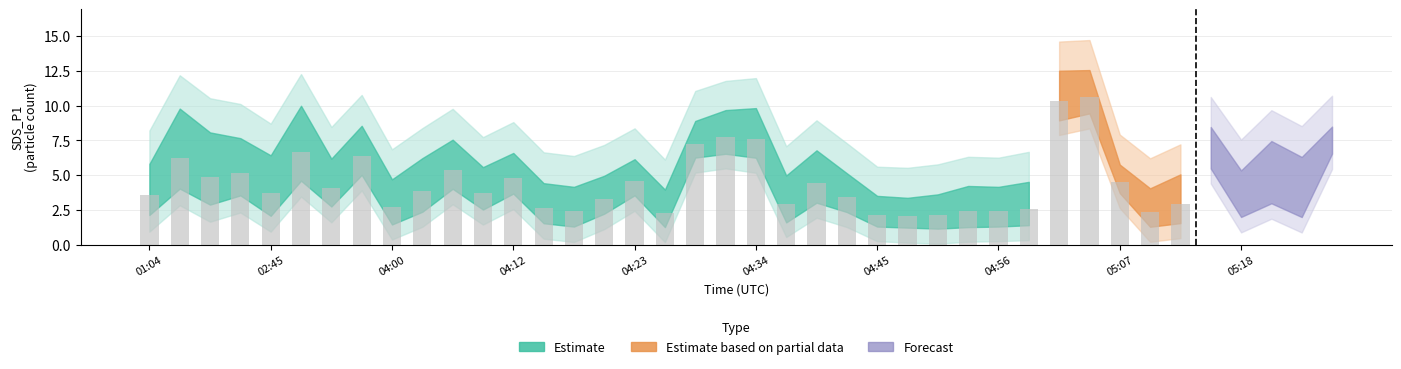

What is the value of the 3rd bar from the left?

4.9